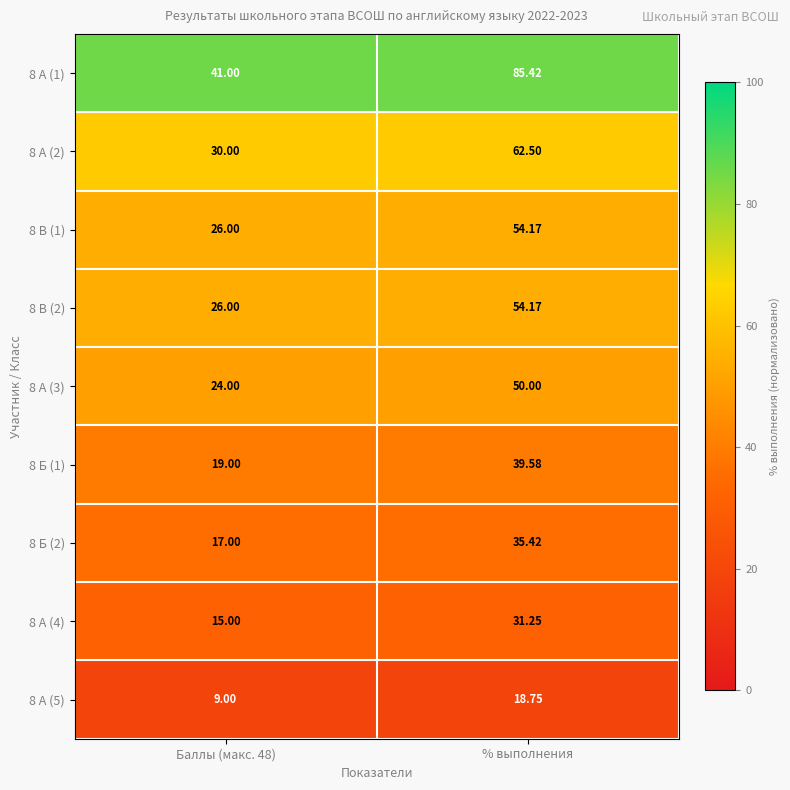

Which series has the largest total across all categories?

8 А (1)